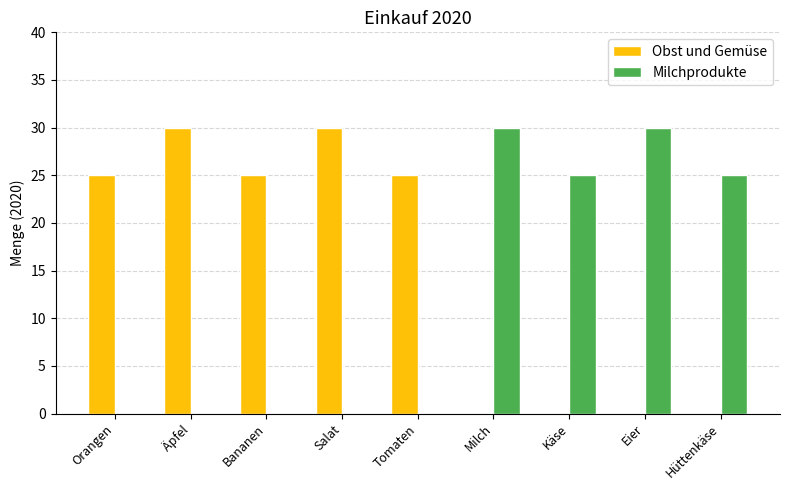

Count the number of data series in this chart.

2